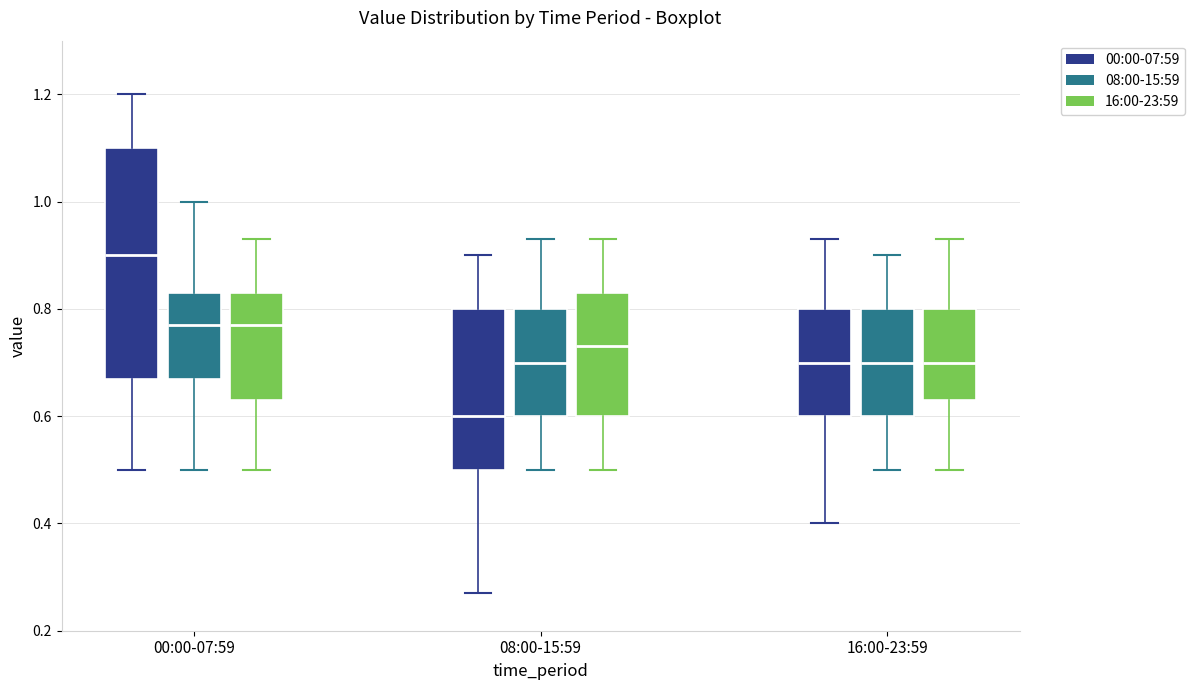

Reading left to right, transcribe this box plot: for each box, give where its median line is, the range the box spans, and where its two whiskers end, as read against the y-axis. The values are not printed on the chart, so give them approximately, as read against the axis.

00:00-07:59 (00:00-07:59): median 0.90, box 0.68 to 1.10, whiskers 0.50 to 1.20
00:00-07:59 (08:00-15:59): median 0.78, box 0.68 to 0.84, whiskers 0.50 to 1.00
00:00-07:59 (16:00-23:59): median 0.78, box 0.64 to 0.84, whiskers 0.50 to 0.94
08:00-15:59 (00:00-07:59): median 0.60, box 0.50 to 0.80, whiskers 0.28 to 0.90
08:00-15:59 (08:00-15:59): median 0.70, box 0.60 to 0.80, whiskers 0.50 to 0.94
08:00-15:59 (16:00-23:59): median 0.74, box 0.60 to 0.84, whiskers 0.50 to 0.94
16:00-23:59 (00:00-07:59): median 0.70, box 0.60 to 0.80, whiskers 0.40 to 0.94
16:00-23:59 (08:00-15:59): median 0.70, box 0.60 to 0.80, whiskers 0.50 to 0.90
16:00-23:59 (16:00-23:59): median 0.70, box 0.64 to 0.80, whiskers 0.50 to 0.94